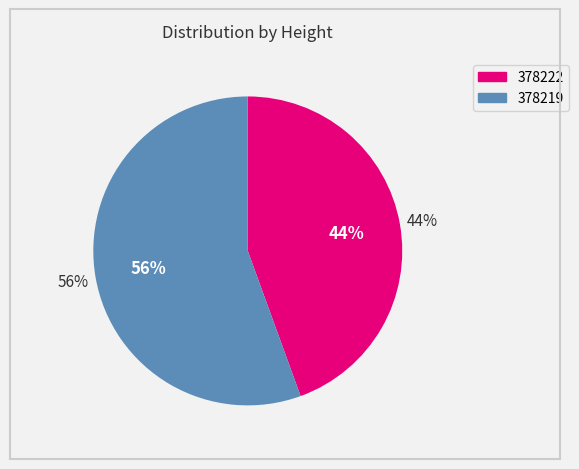

To the nearest percent, what percentage of the pie is 378219?

56%